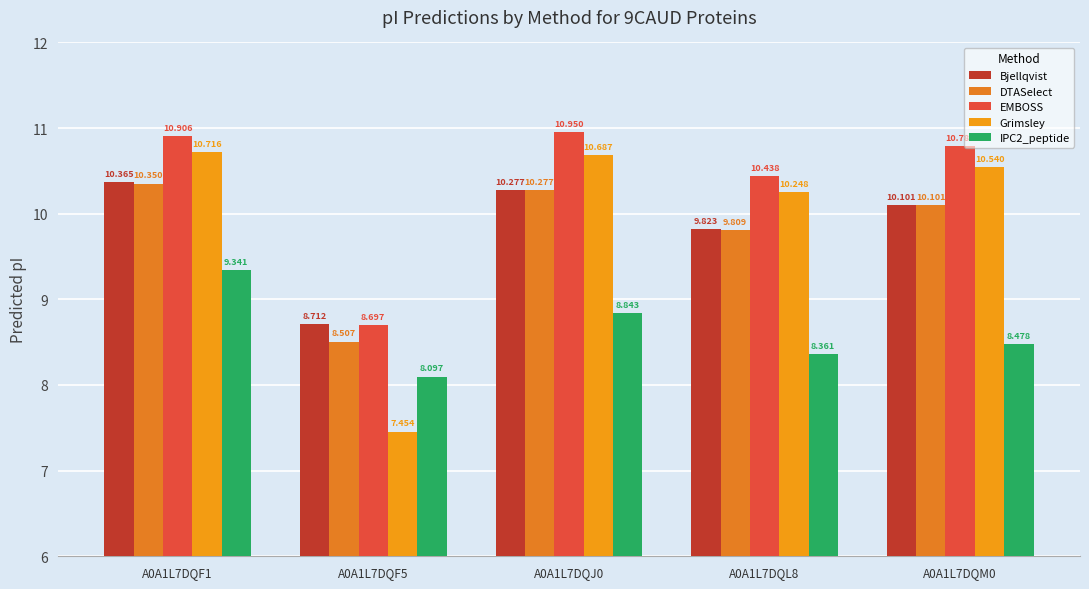

What is the value of the IPC2_peptide bar at the 4th from the left?

8.4